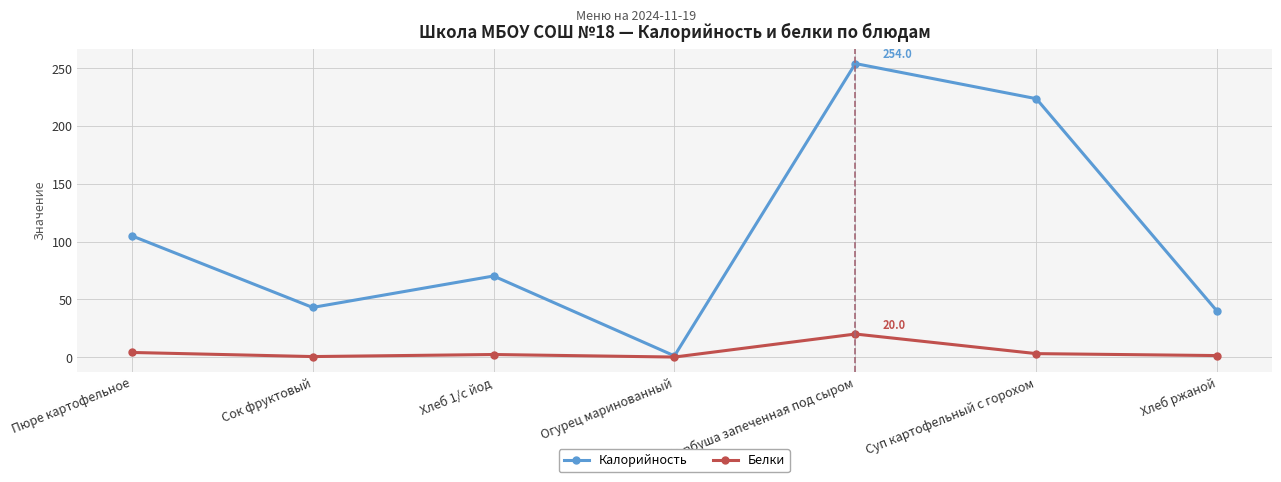

Which category has the highest value across all series?

Горбуша запеченная под сыром